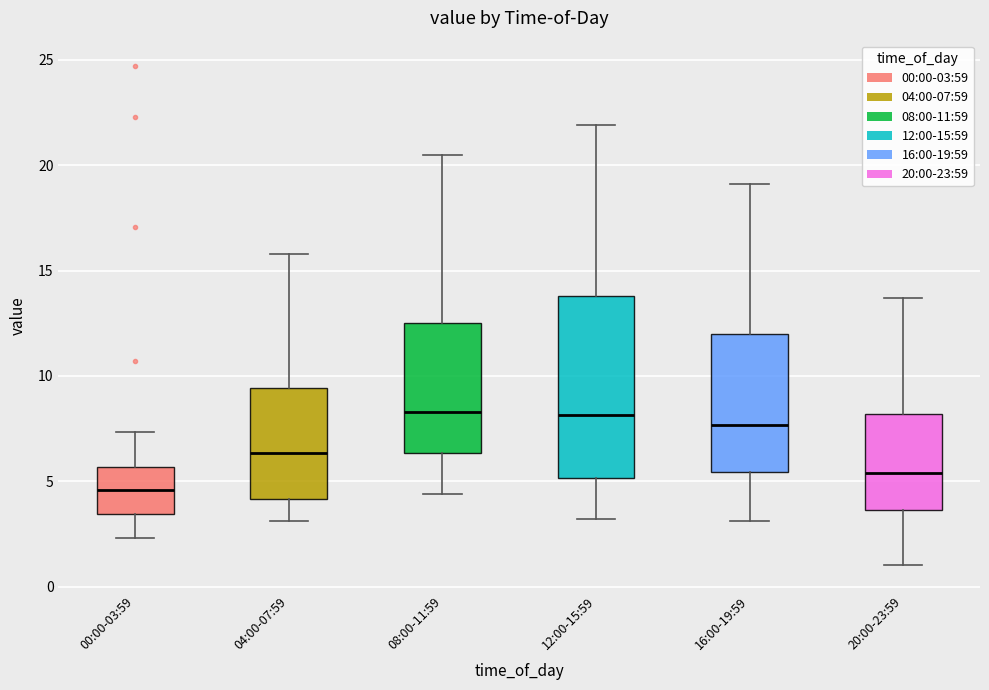

Comparing the boxes themselves (not the whiskers), which one is the tallest?

12:00-15:59